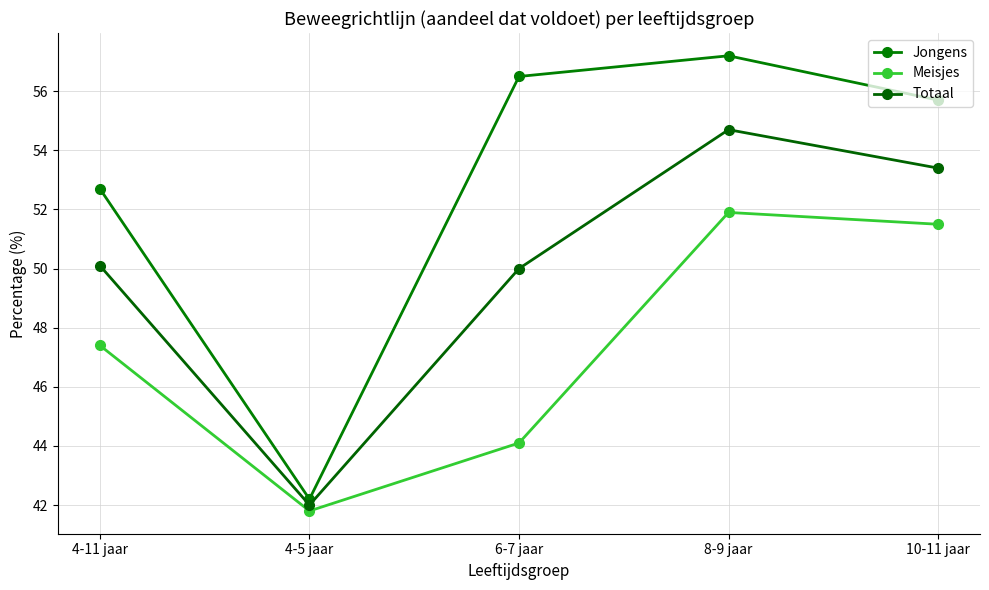

Which category has the lowest value in the Jongens series?

4-5 jaar